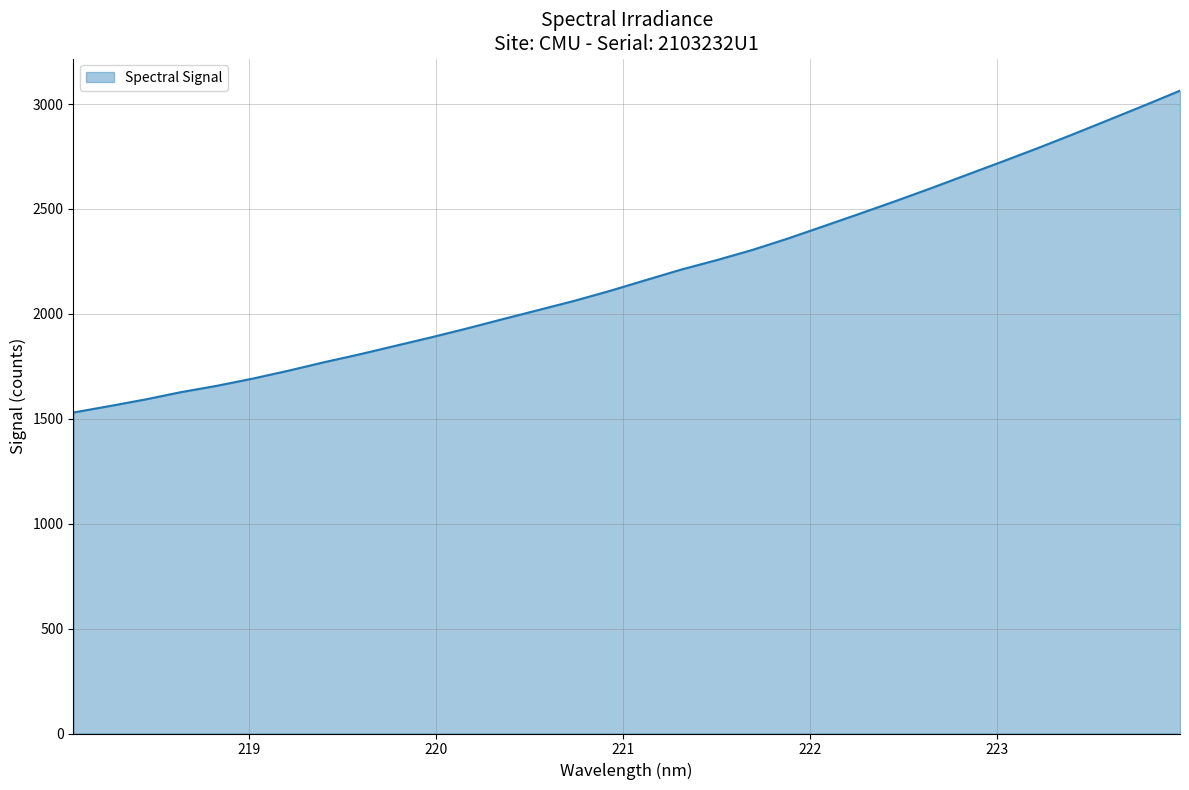

What is the smallest value displayed?

1530.0